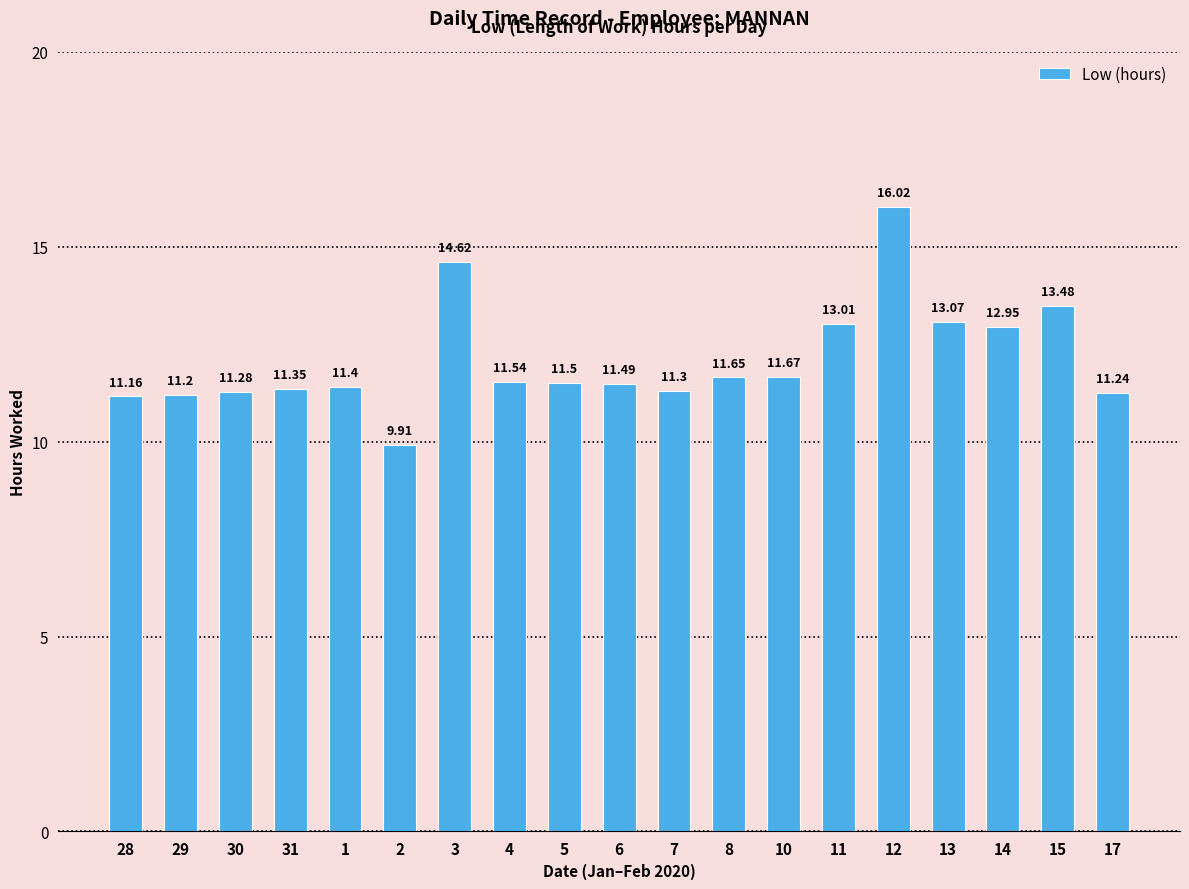

What is the difference between the maximum and minimum values?

6.1